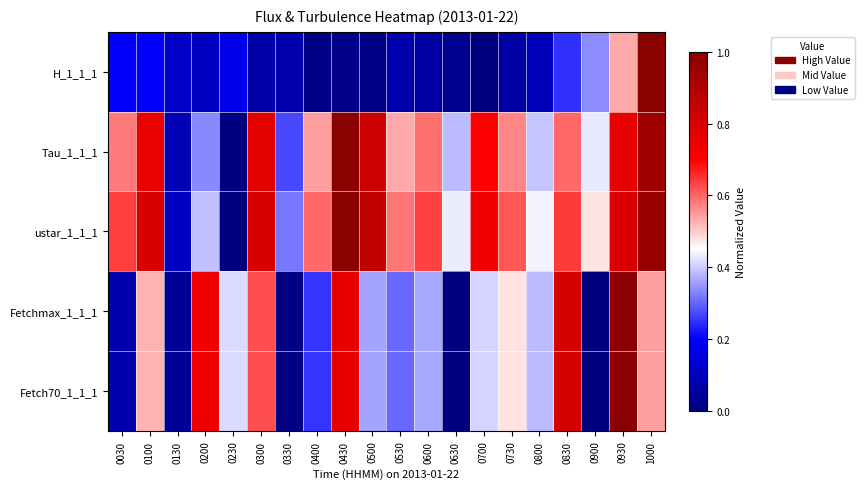

At which category is the sum across all series the highest?

0930